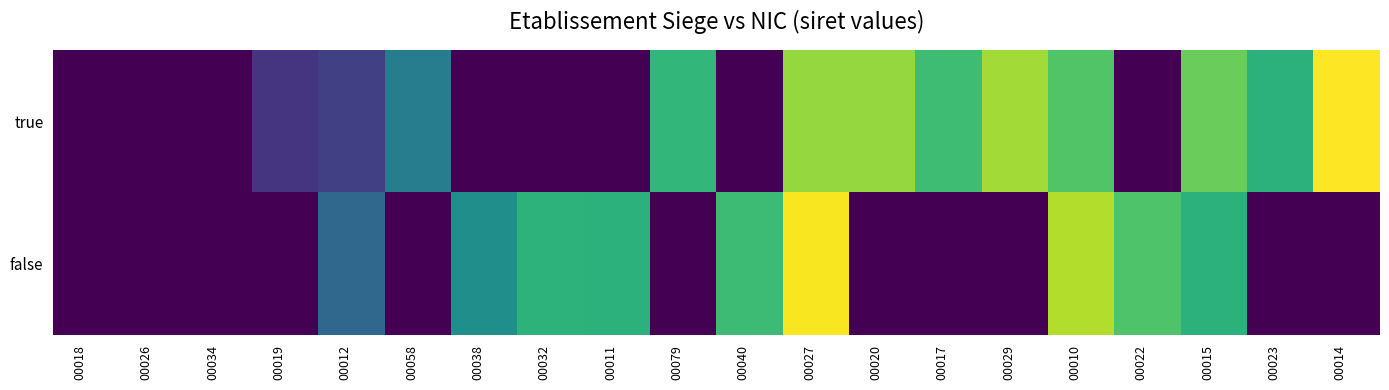

At which category is the sum across all series the highest?

00027